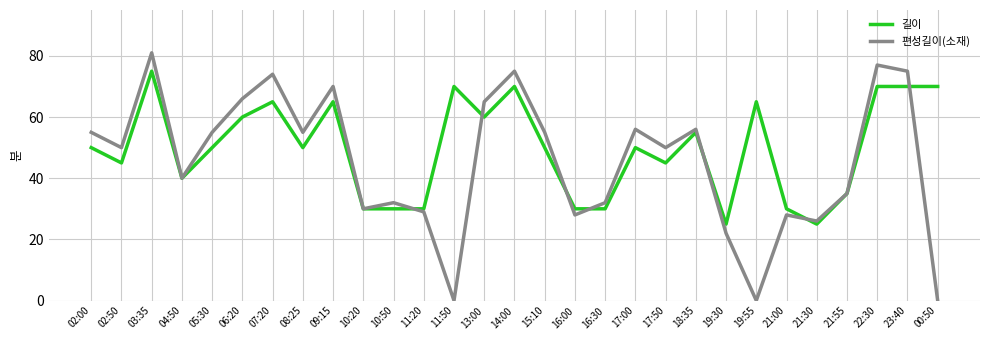

Which series ends up on top after the final intersection of 길이 and 편성길이(소재)?

길이